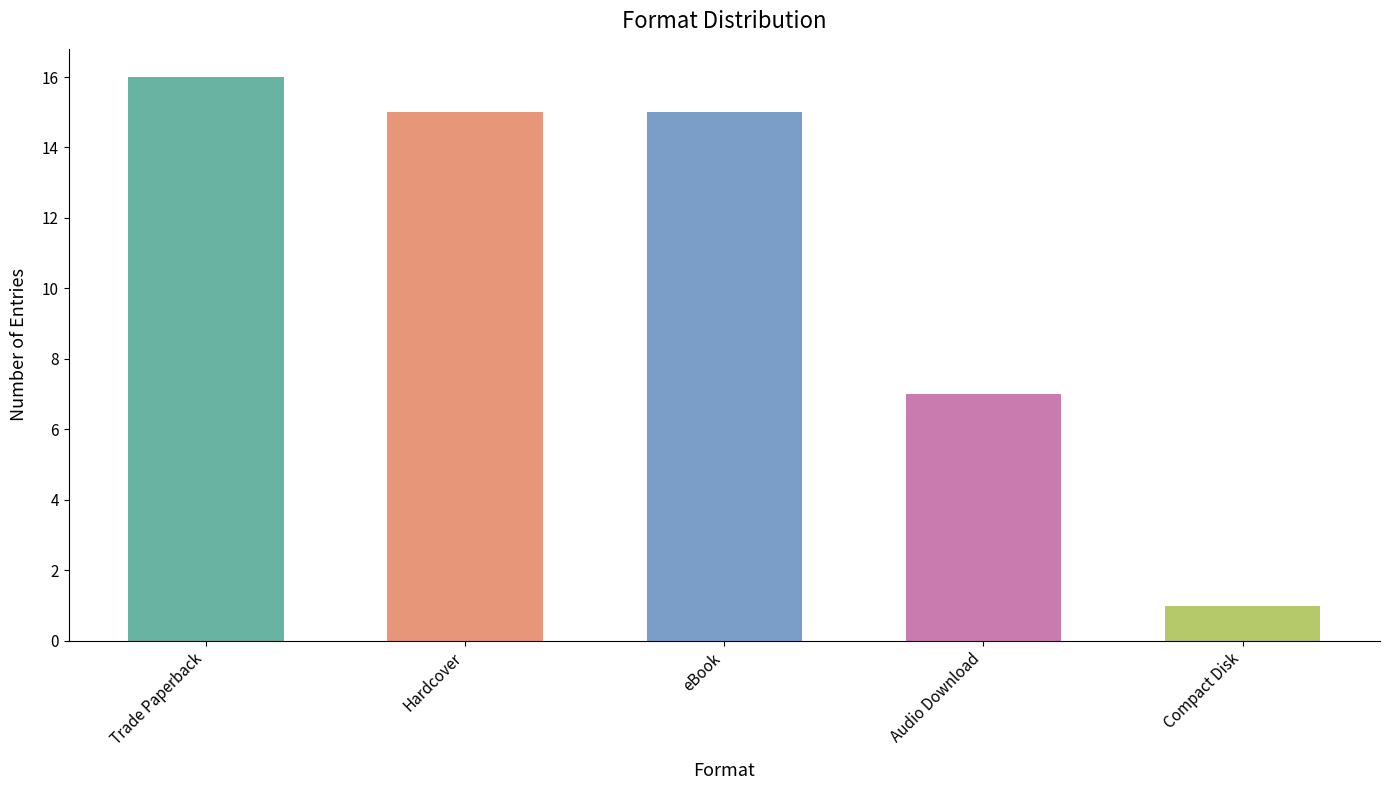

The value at Compact Disk is 1. True or false?

True